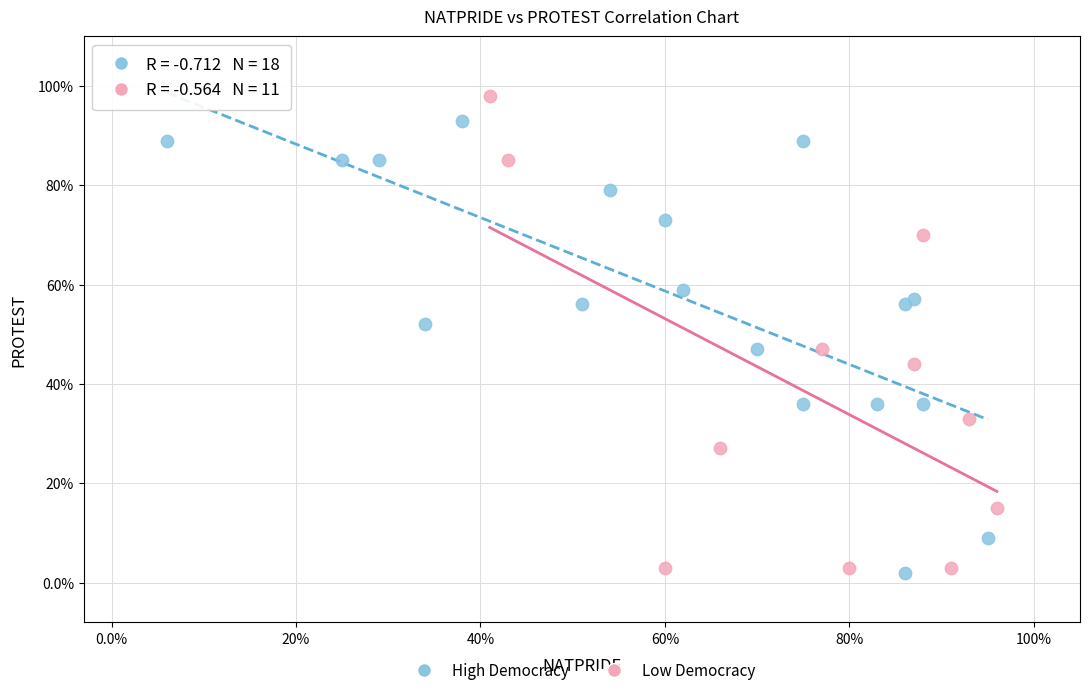

Which series has the widest spread of Y values?

Low Democracy